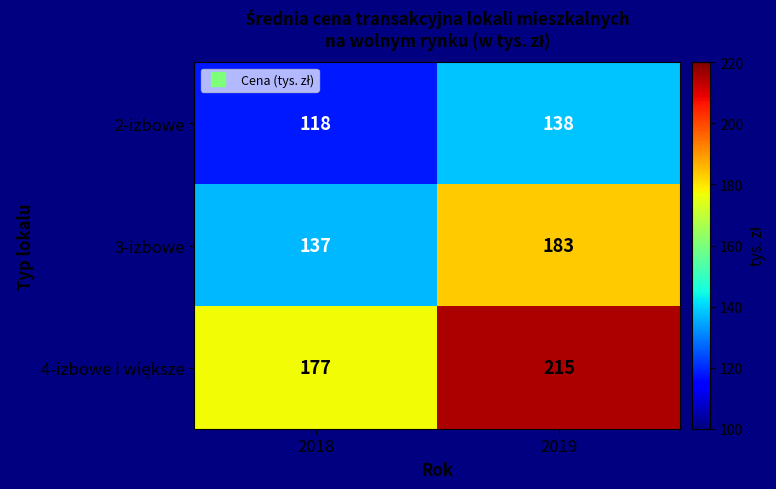

Which series has the largest range (max minus min)?

3-izbowe